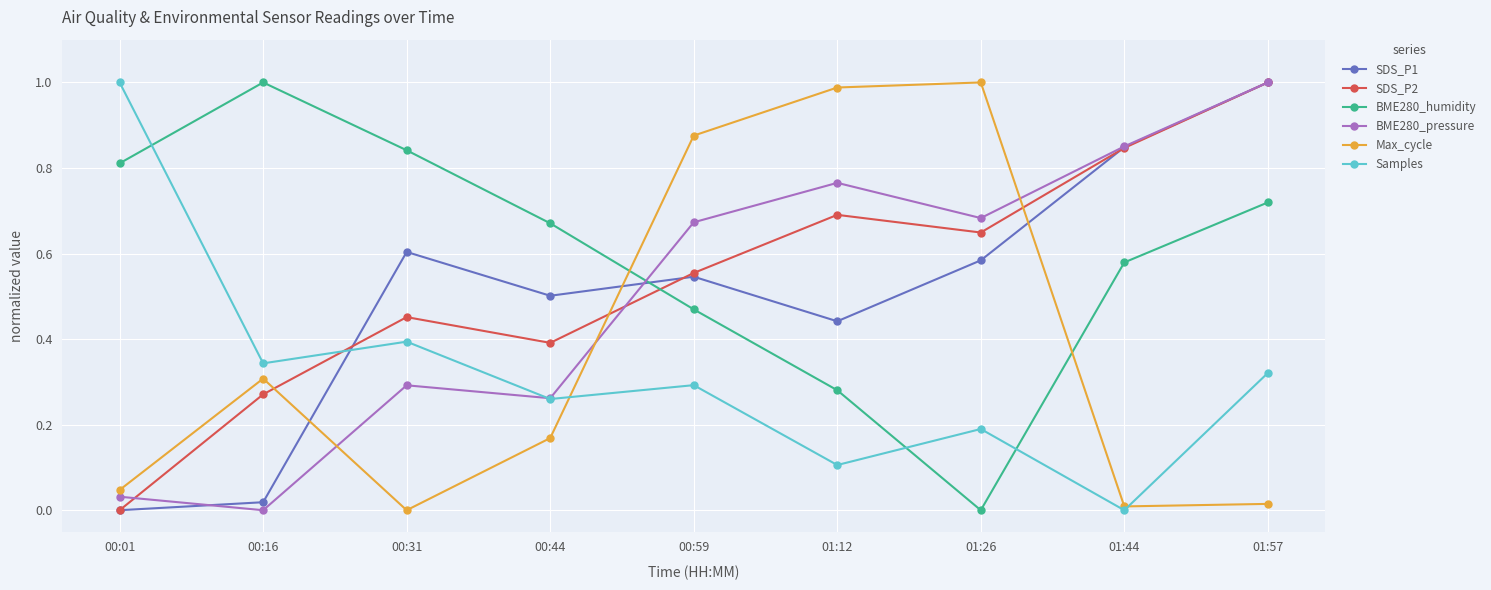

What is the total value across all series at 01:12?

3.3